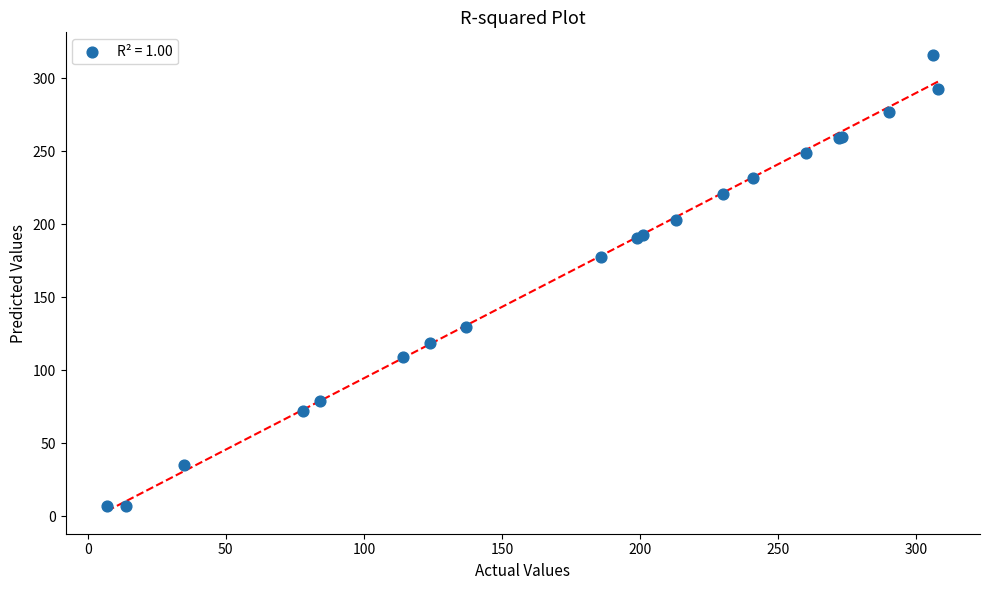

What Y value in the scatter plot is closest to 161?

178